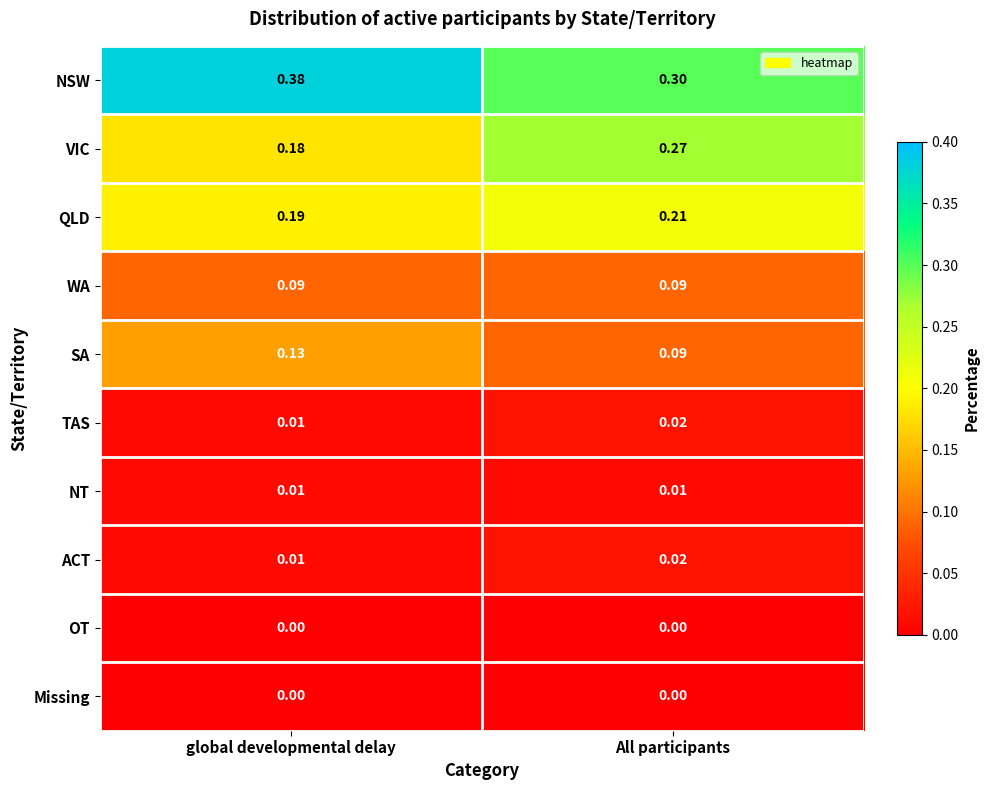

Which series has the largest range (max minus min)?

VIC